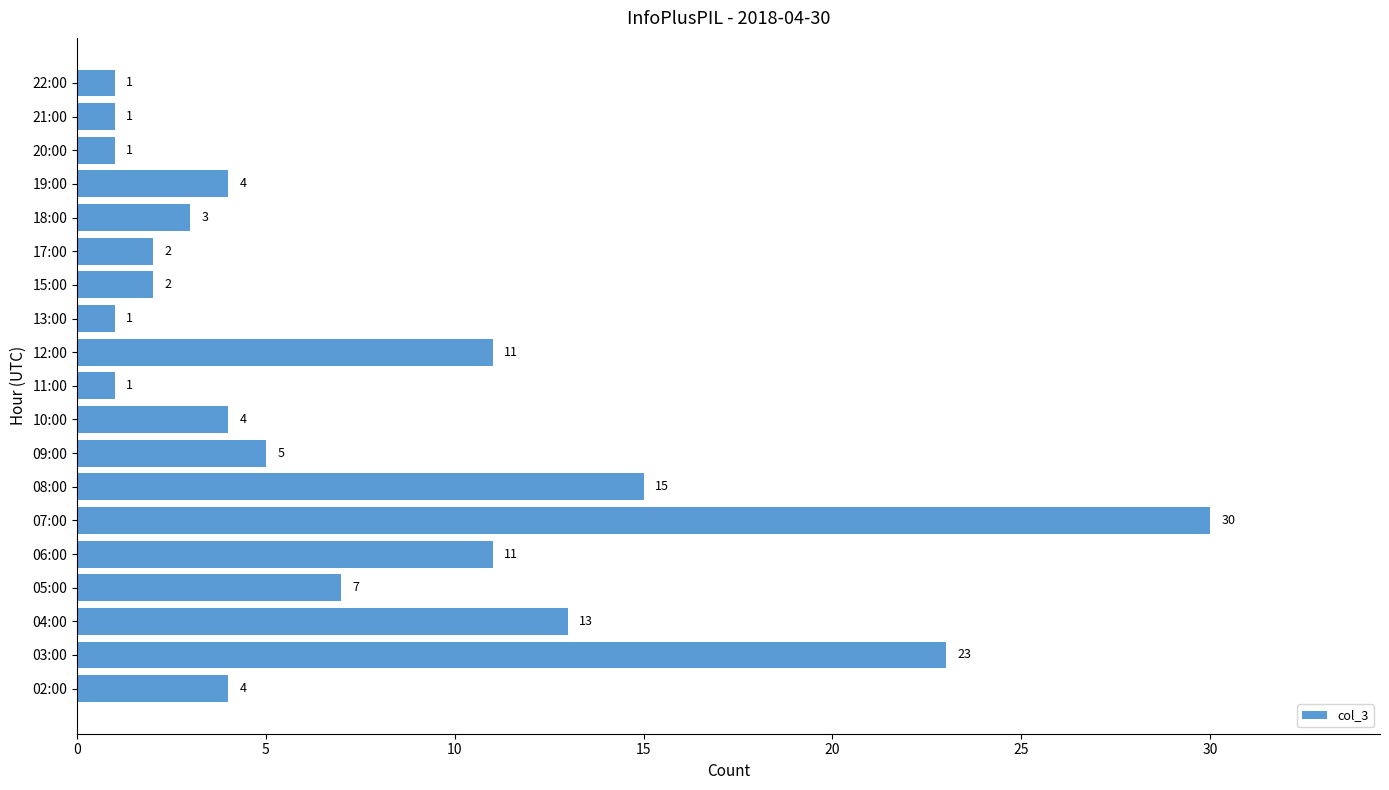

How many distinct data groups are displayed?

1